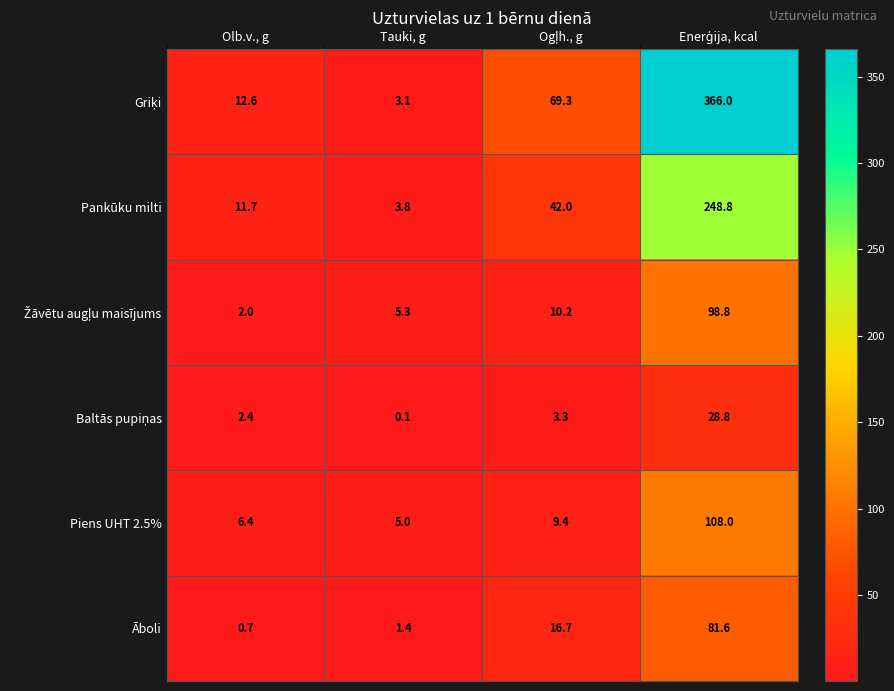

What is the total value across all series at Tauki, g?

18.7